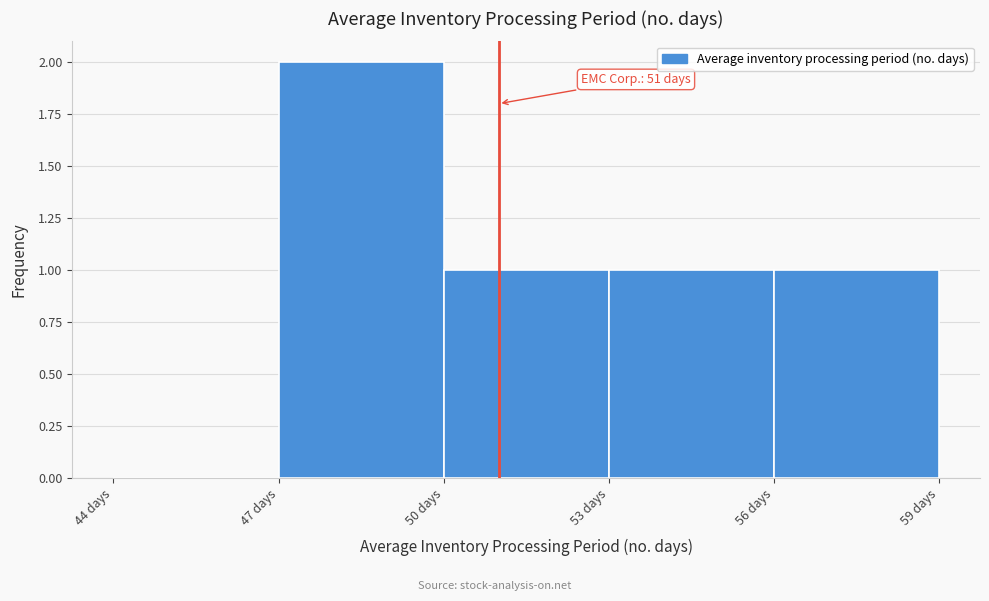

Which range on the x-axis has the tallest bar?

47 to 50